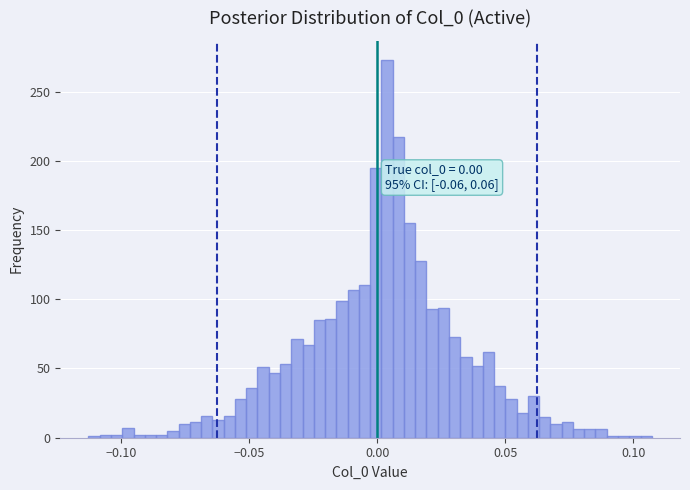

Read against the x-axis, roughly where is the centre of the tallest bar?

0.005